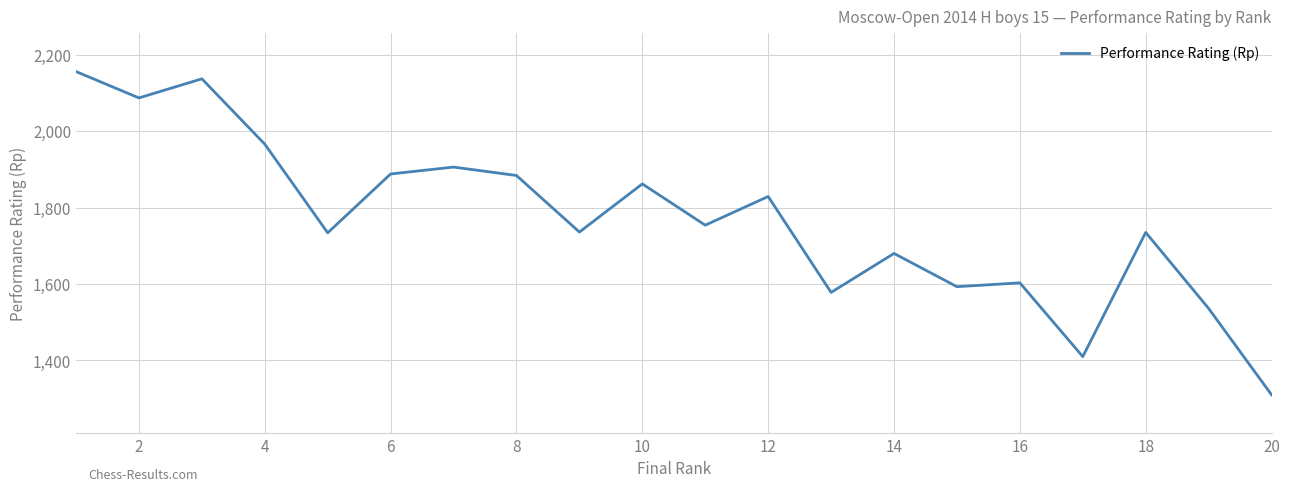

How many categories are shown in the chart?

20